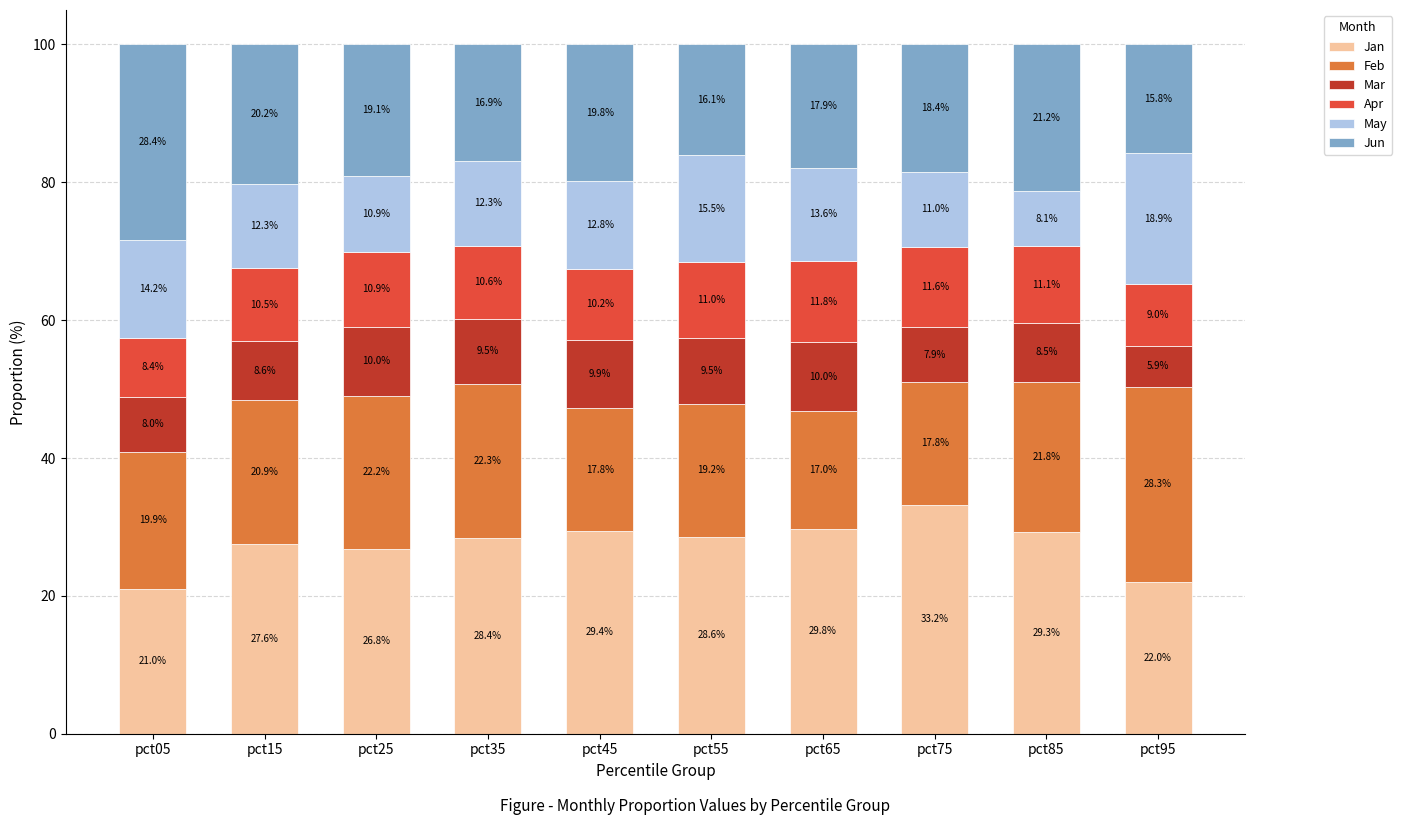

What is the difference between the maximum and minimum values in the Jan series?

12.2